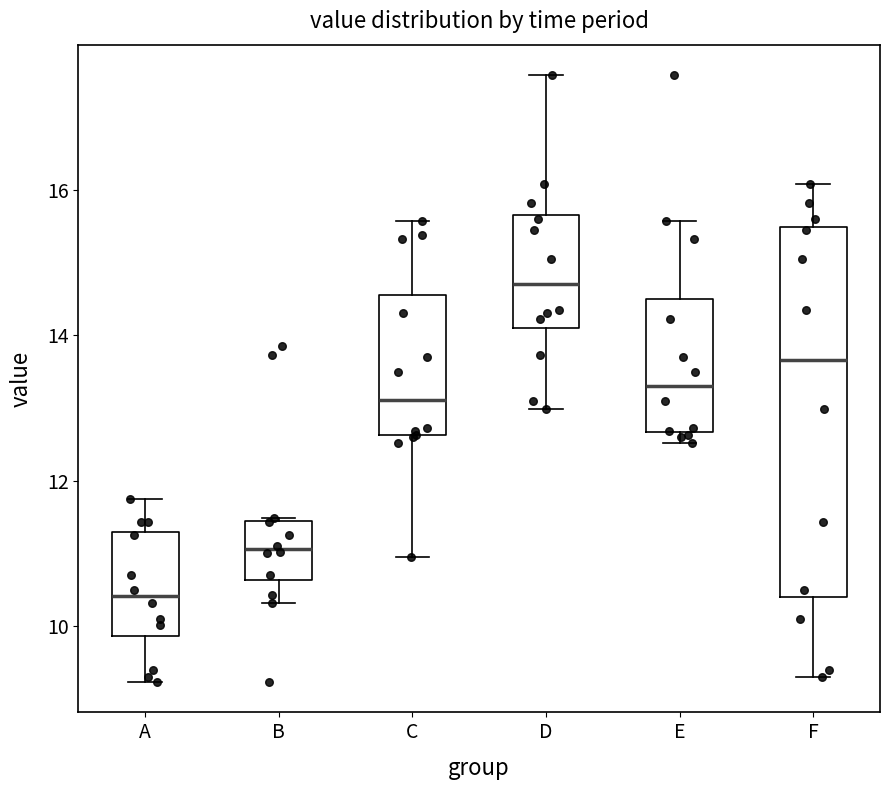

Reading left to right, transcribe this box plot: for each box, give where its median line is, the range the box spans, and where its two whiskers end, as read against the y-axis. The values are not printed on the chart, so give them approximately, as read against the axis.

A: median 10.4, box 9.8 to 11.2, whiskers 9.2 to 11.8
B: median 11.0, box 10.6 to 11.4, whiskers 10.4 to 11.4
C: median 13.2, box 12.6 to 14.6, whiskers 11.0 to 15.6
D: median 14.8, box 14.2 to 15.6, whiskers 13.0 to 17.6
E: median 13.4, box 12.6 to 14.6, whiskers 12.6 (just below the box's lower edge) to 15.6
F: median 13.6, box 10.4 to 15.4, whiskers 9.4 to 16.0